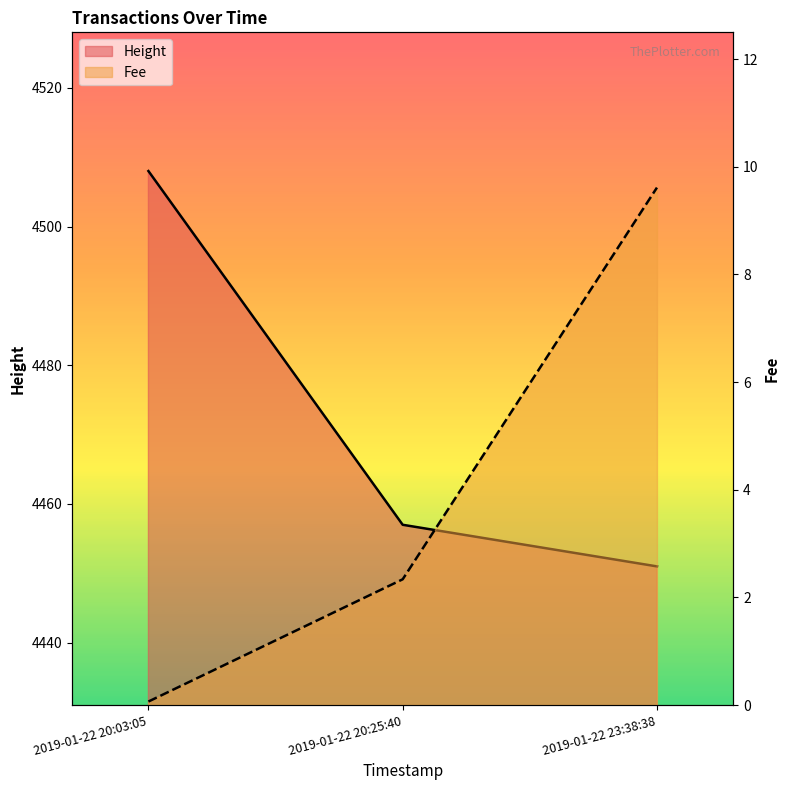

How many values in the Height series exceed 4457?

1